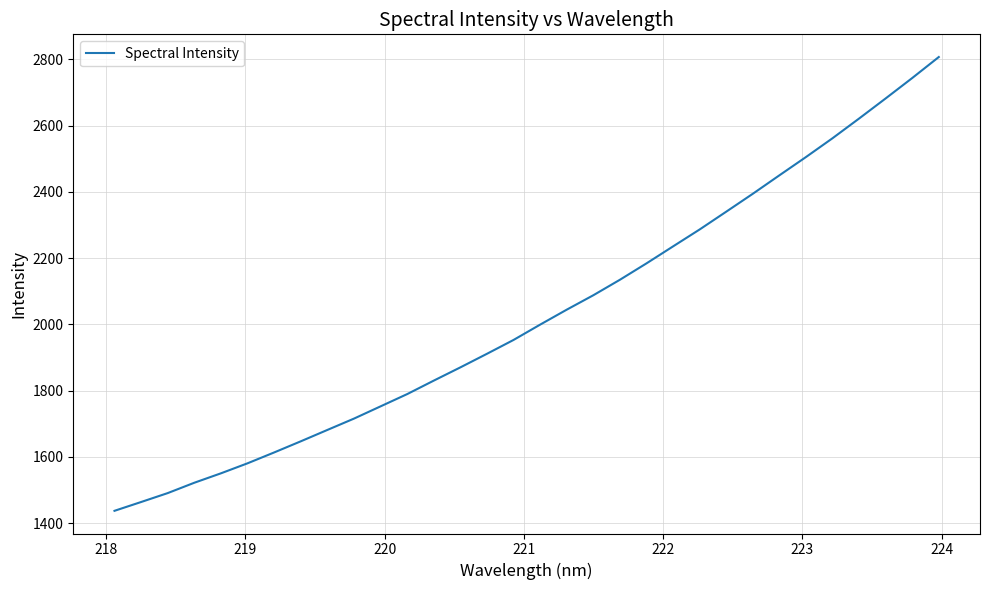

How many values are below 1999?

16